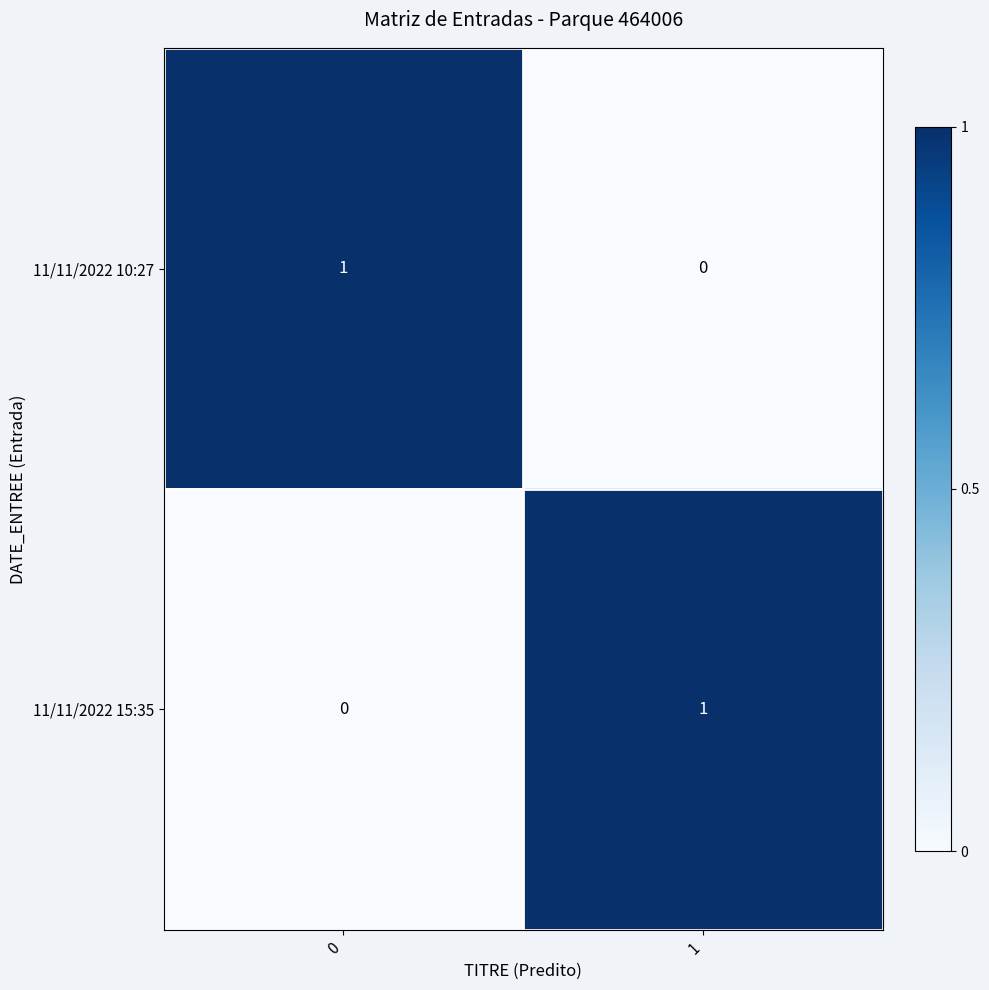

Reading right to left, list all the values displayed in this chart.

11/11/2022 10:27: 0	1
11/11/2022 15:35: 1	0